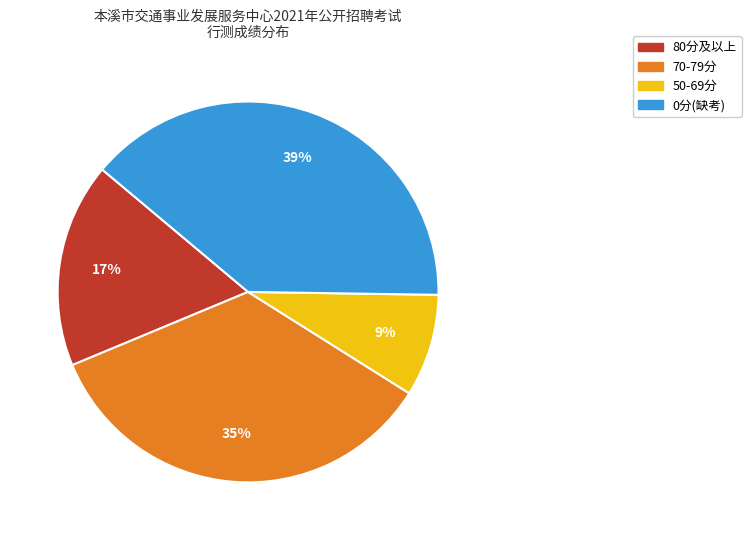

Does any single category account for the majority?

No